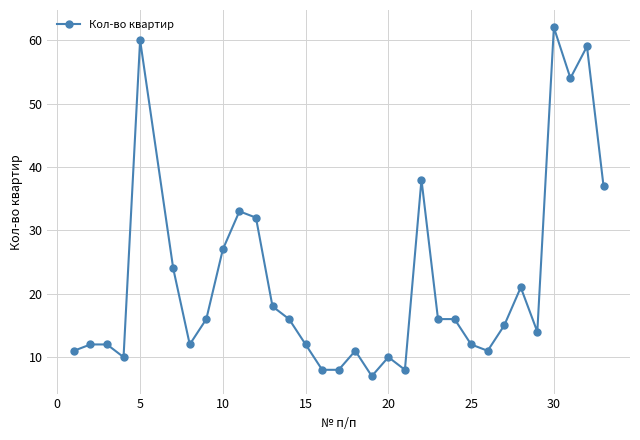

What is the average value?

22